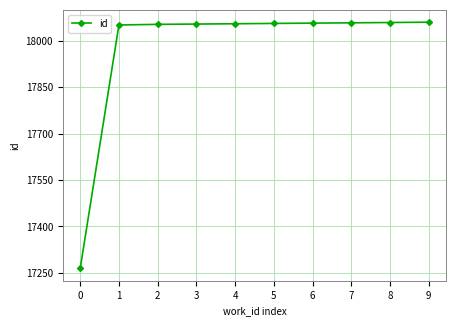

What is the sum of the values at 5 and 7?

36116